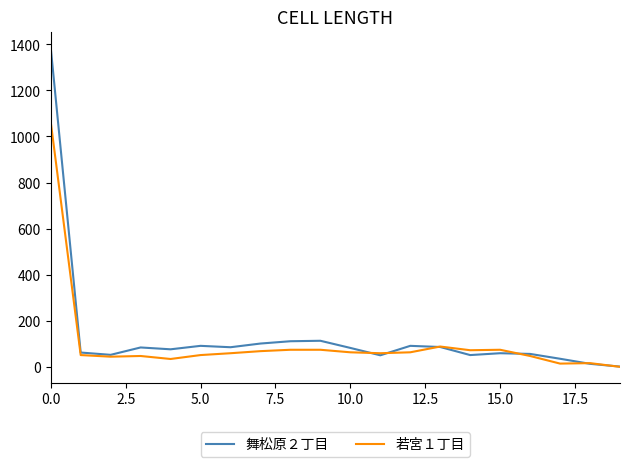

How many lines are shown in the chart?

2